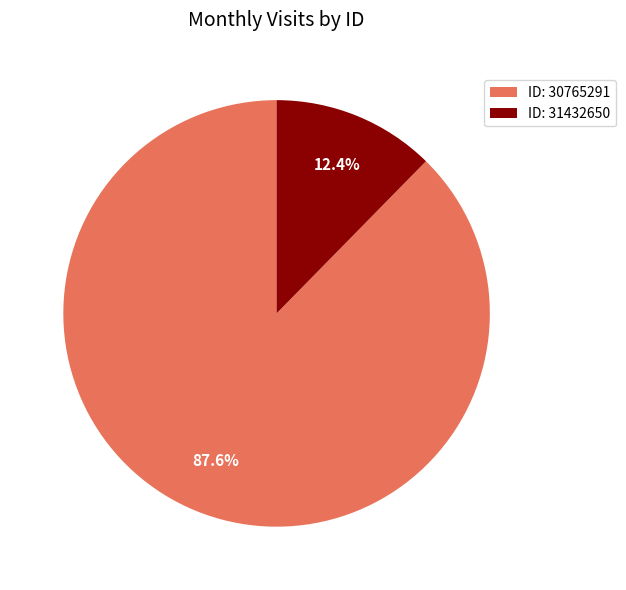

Does ID: 30765291 account for over 50% of the chart?

Yes